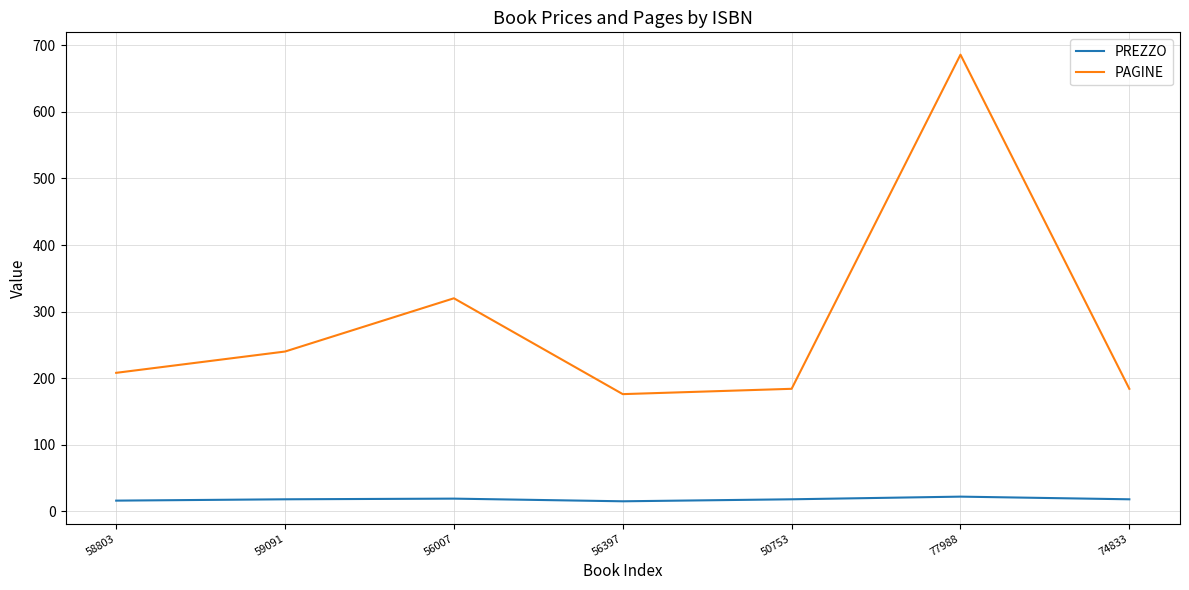

What is the approximate value of PREZZO at 56397?

15